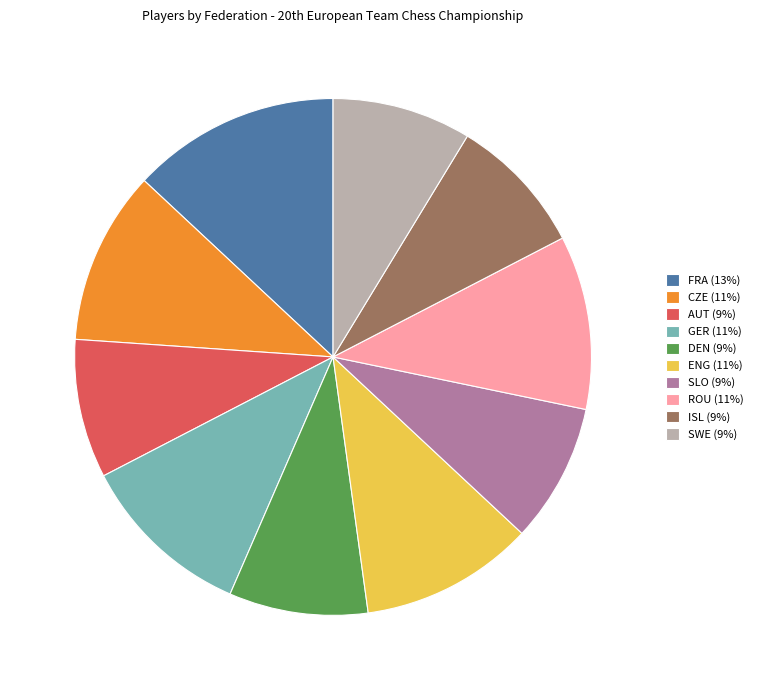

Does any single category account for the majority?

No